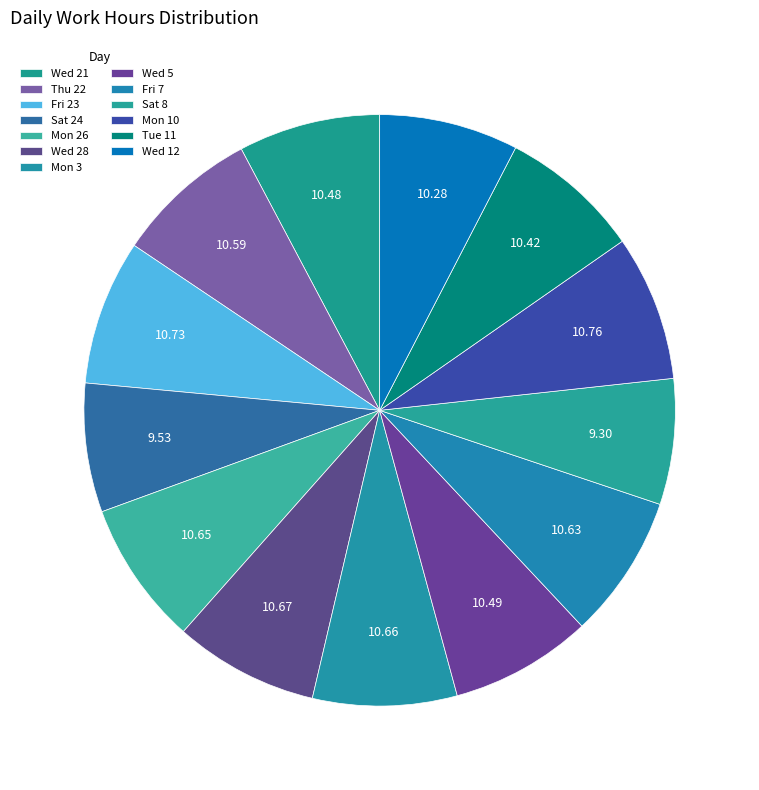

What is the total percentage of Wed 5 and Wed 12?

15.4%